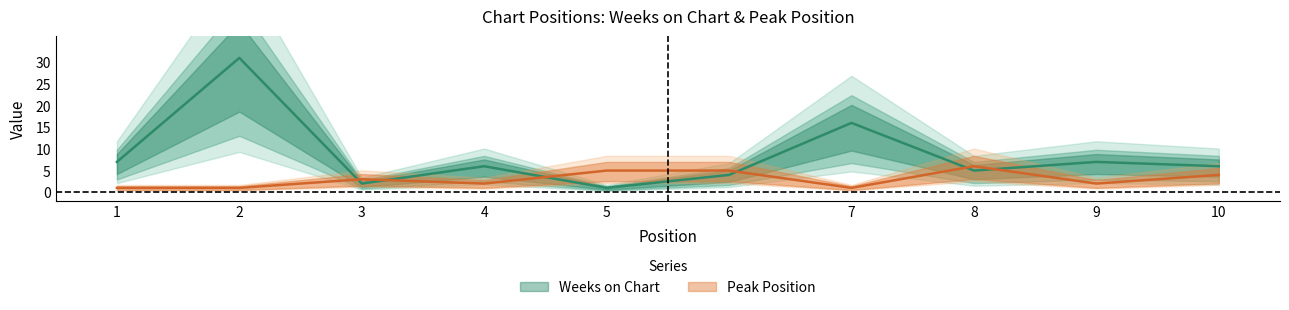

Rank the series by their maximum value, from highest to lowest.

Weeks on Chart, Peak Position